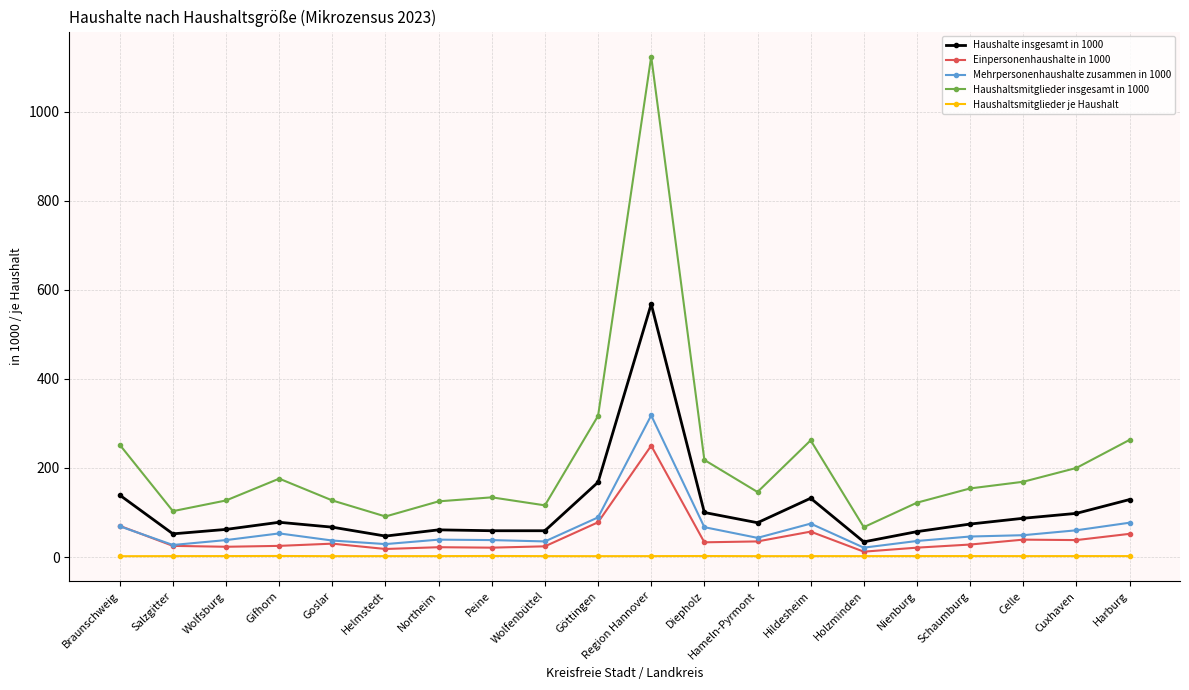

At which category is the sum across all series the highest?

Region Hannover